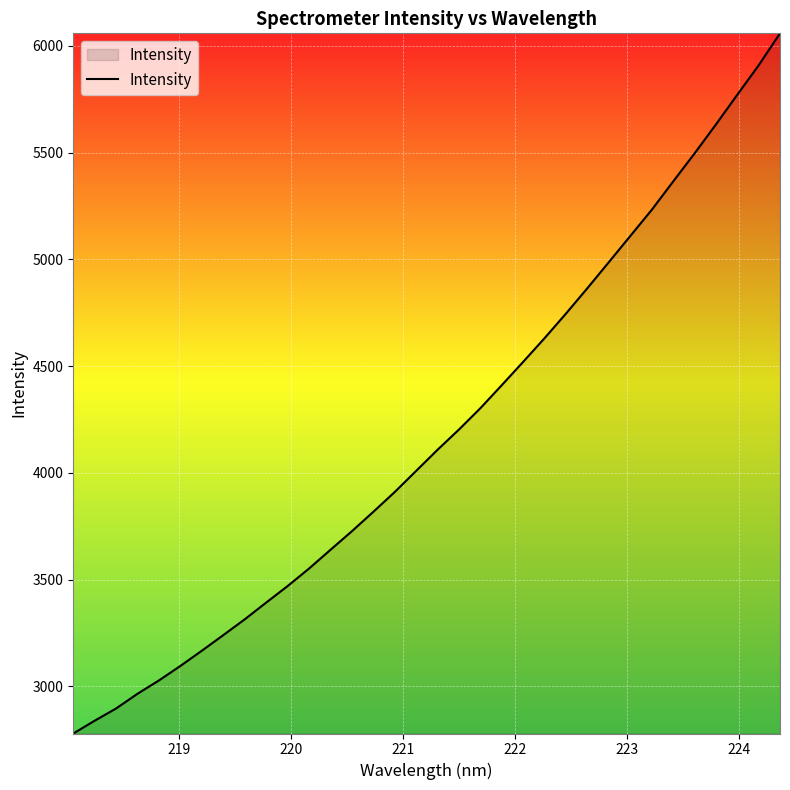

What is the difference between the maximum and minimum values?

3280.2